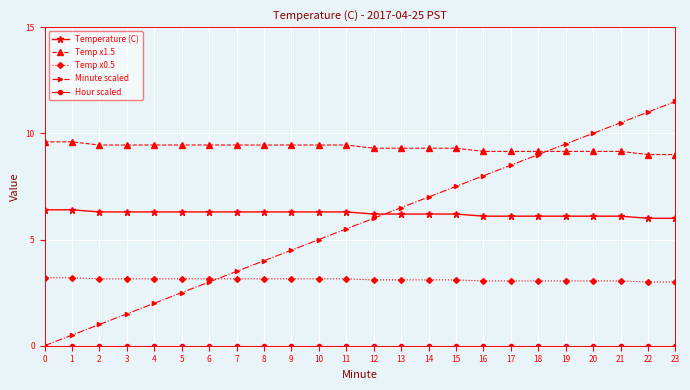

What is the greatest value displayed?

11.5